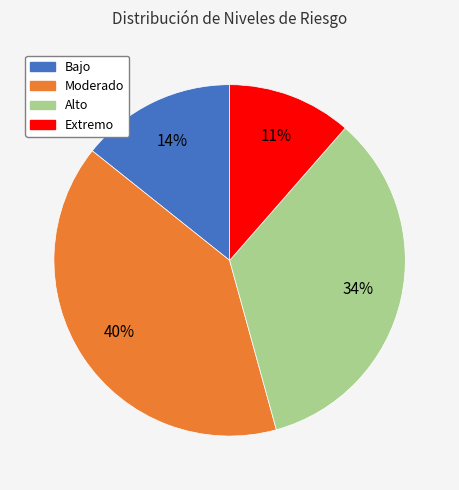

Is the sum of Moderado and Alto greater than half?

Yes